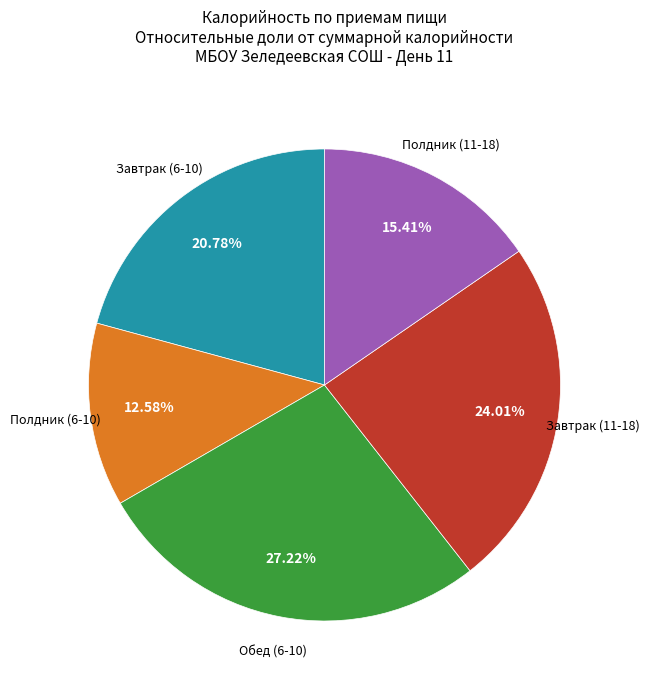

Does any single category account for the majority?

No